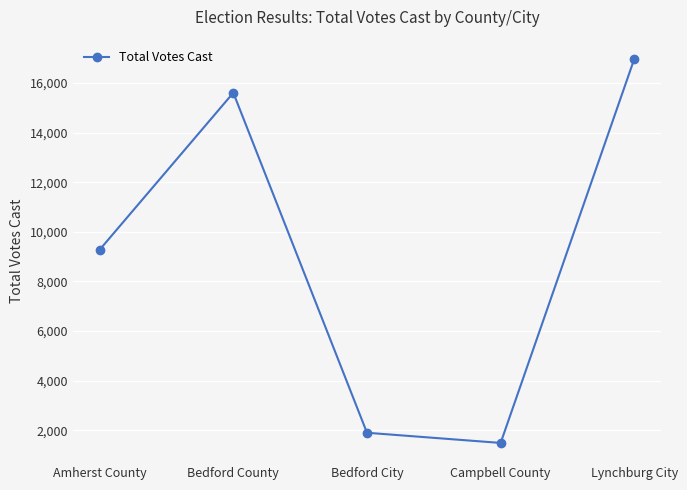

True or false: the data shows 22095 at Bedford County.

False